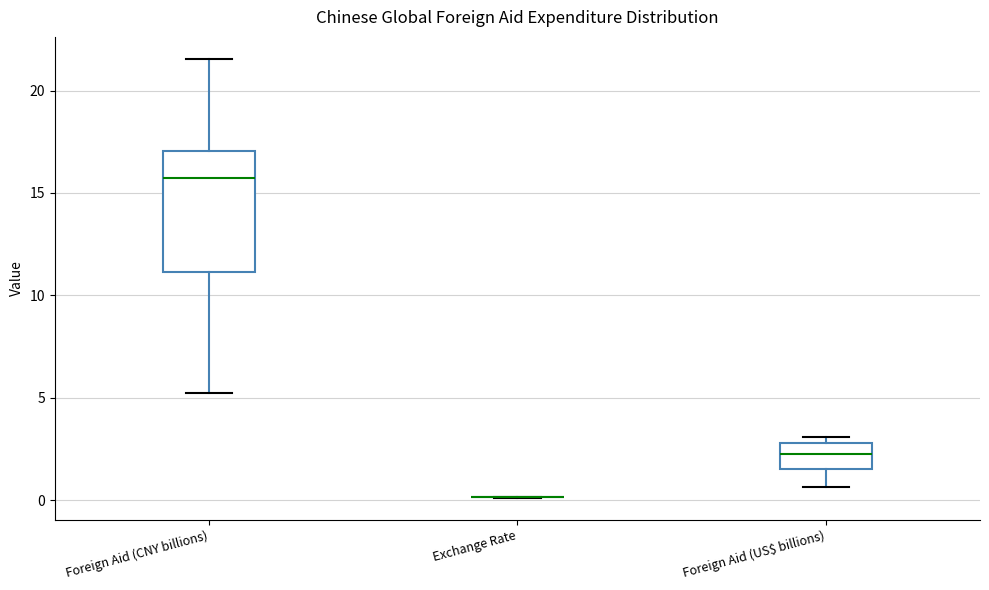

Which box is the tallest, from its lower edge to its upper edge?

Foreign Aid (CNY billions)